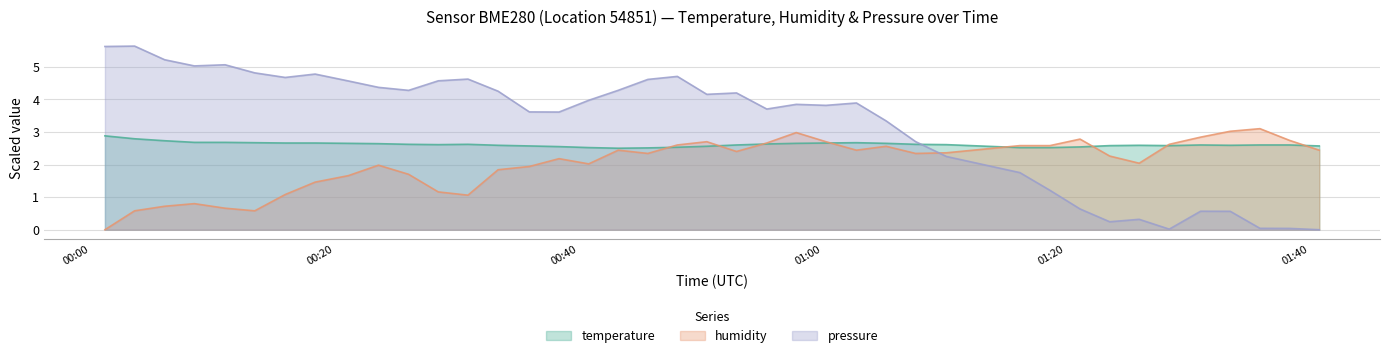

Which label corresponds to the largest value in the chart?

2023-01-28T00:03:38